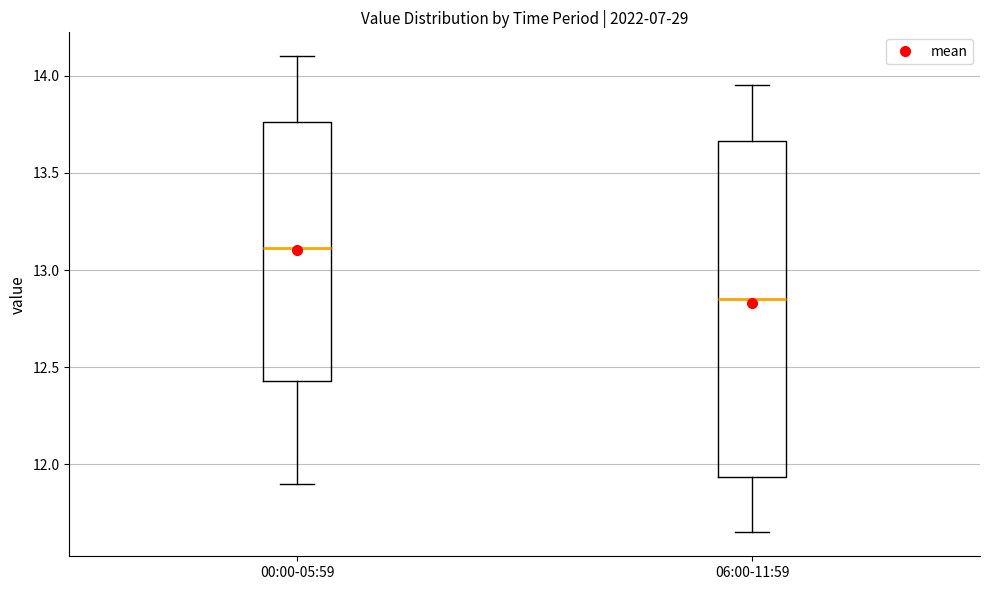

Where does the upper whisker of the box for 06:00-11:59 end on the y-axis? The values are not printed on the chart, so give them approximately, as read against the axis.

13.95